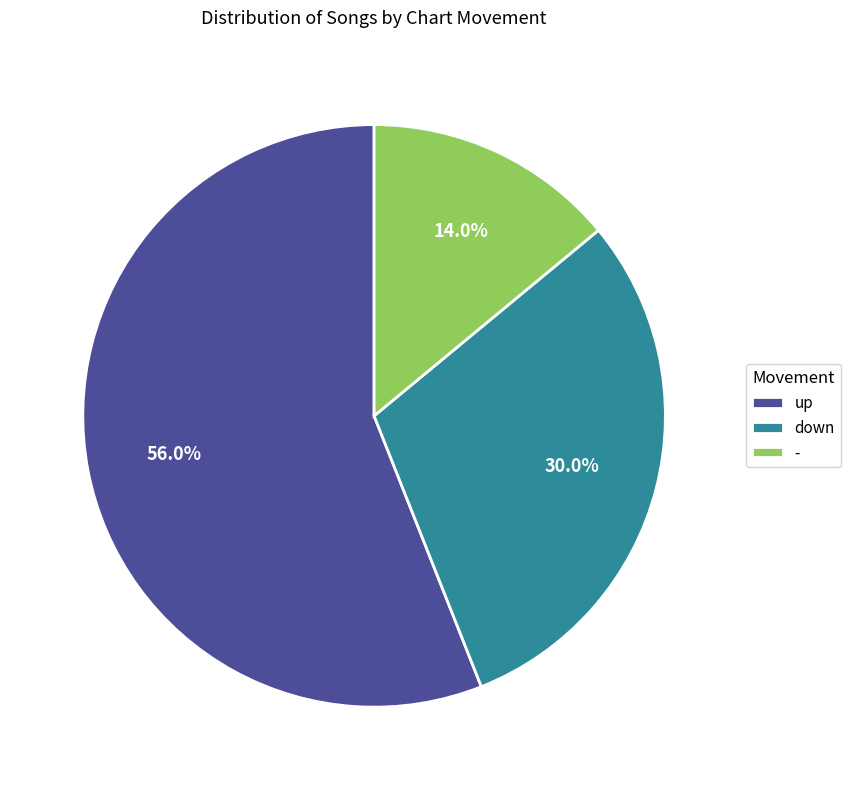

To the nearest percent, what is the difference between the down and - slice percentages?

16%